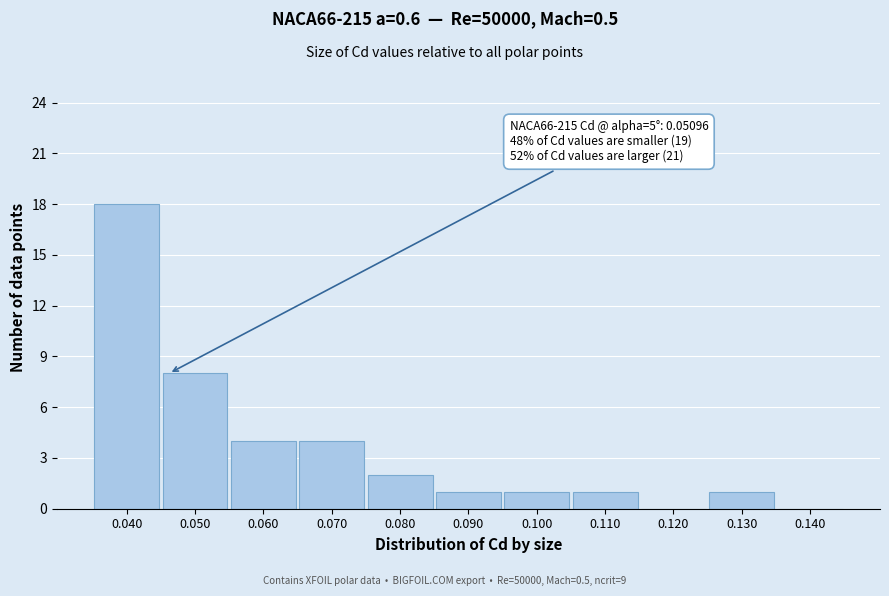

Reading right to left, what are all the values shown in this chart?

0.140=0	0.130=1	0.120=0	0.110=1	0.100=1	0.090=1	0.080=2	0.070=4	0.060=4	0.050=8	0.040=18